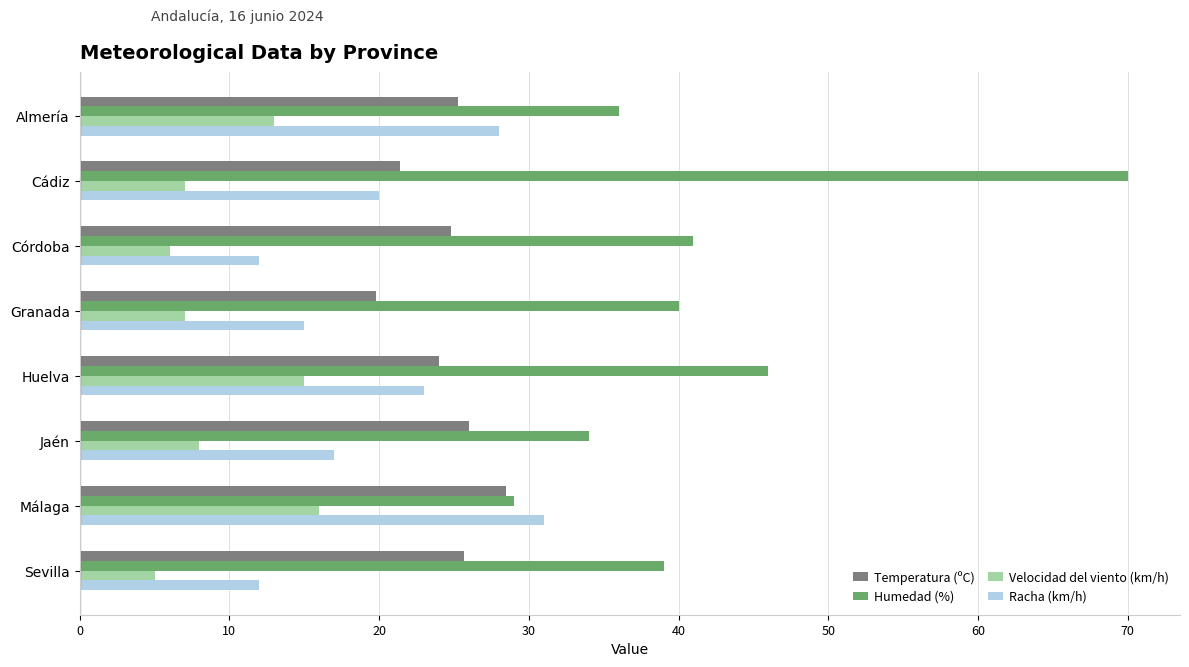

At which label is Humedad (%) closest to 49?

Huelva